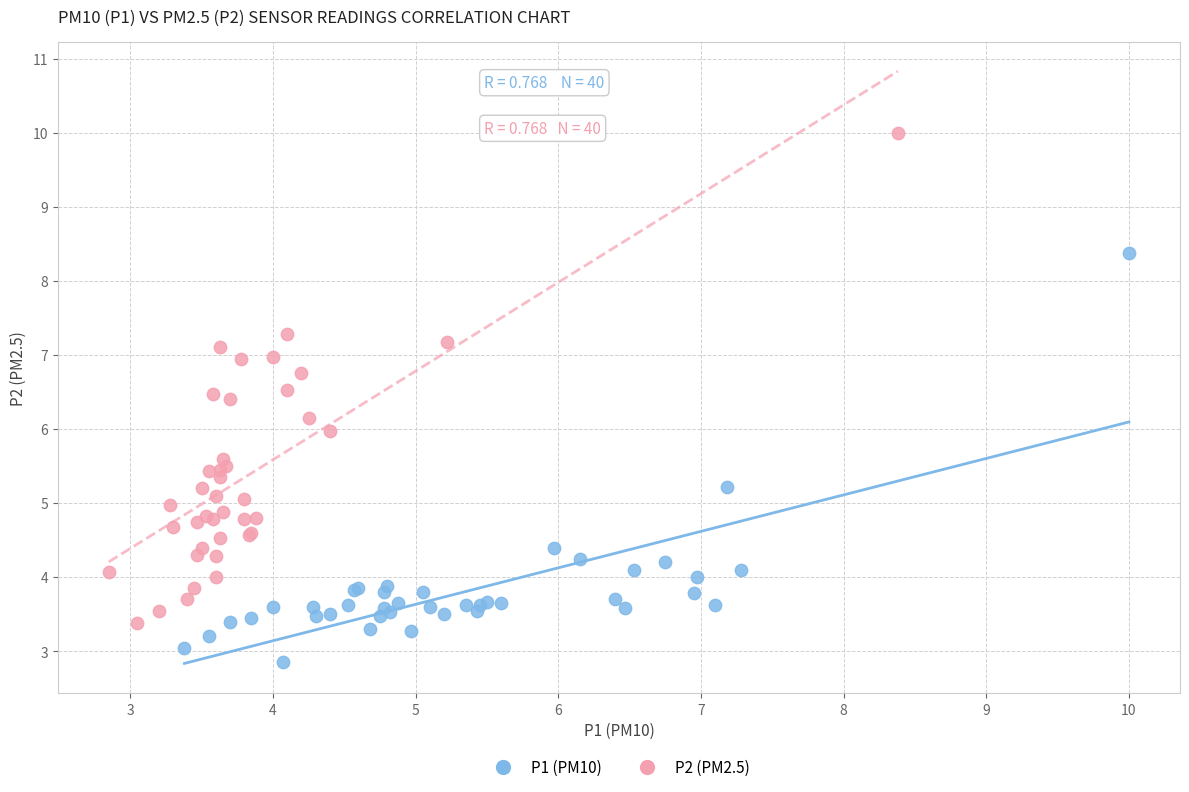

Which series reaches the maximum Y coordinate?

P2 (PM2.5)